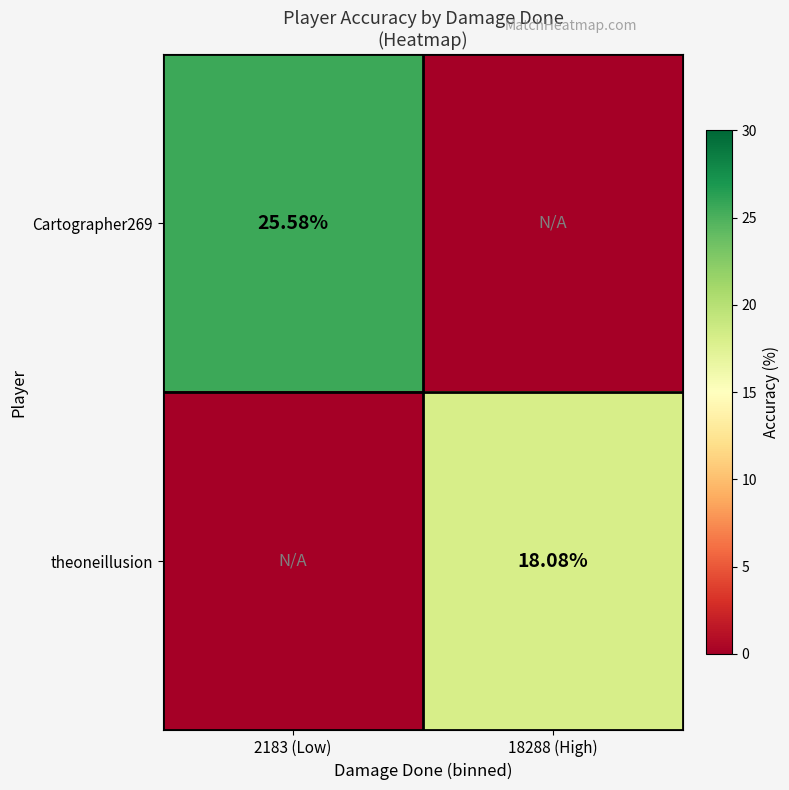

How many data points does each series have?

2